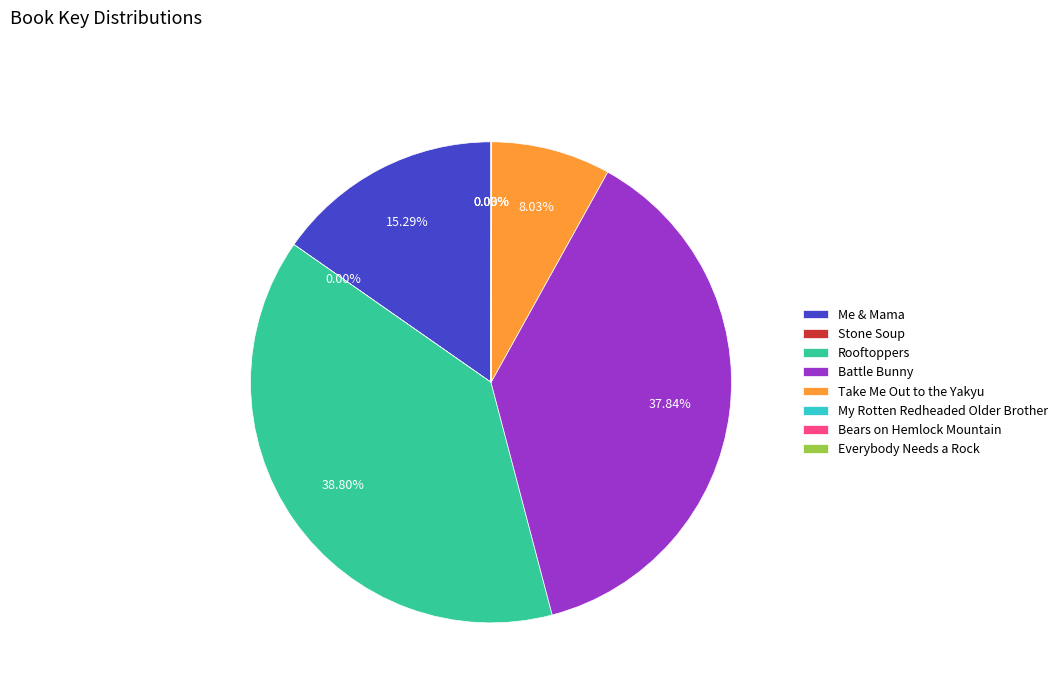

Between Rooftoppers and Battle Bunny, which is larger?

Rooftoppers